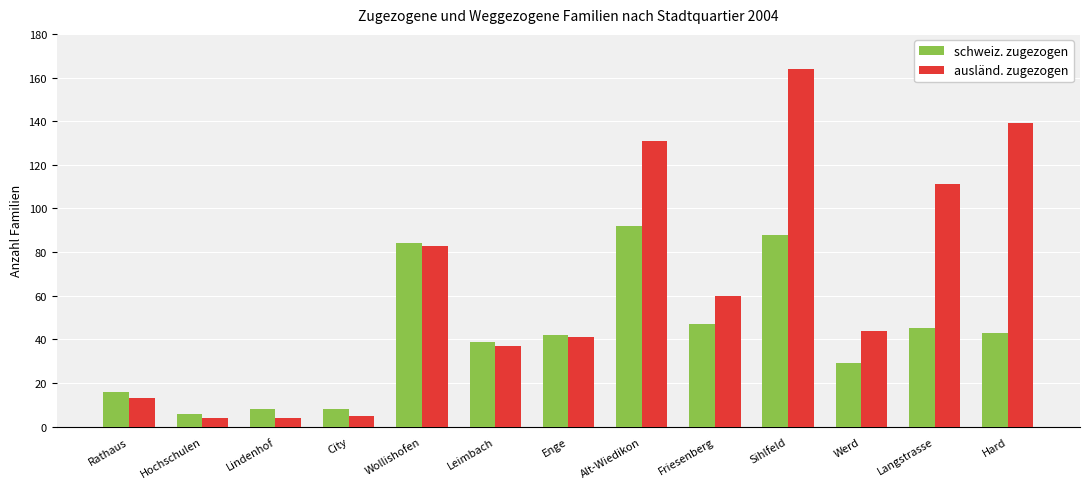

Are the bars horizontal?

No